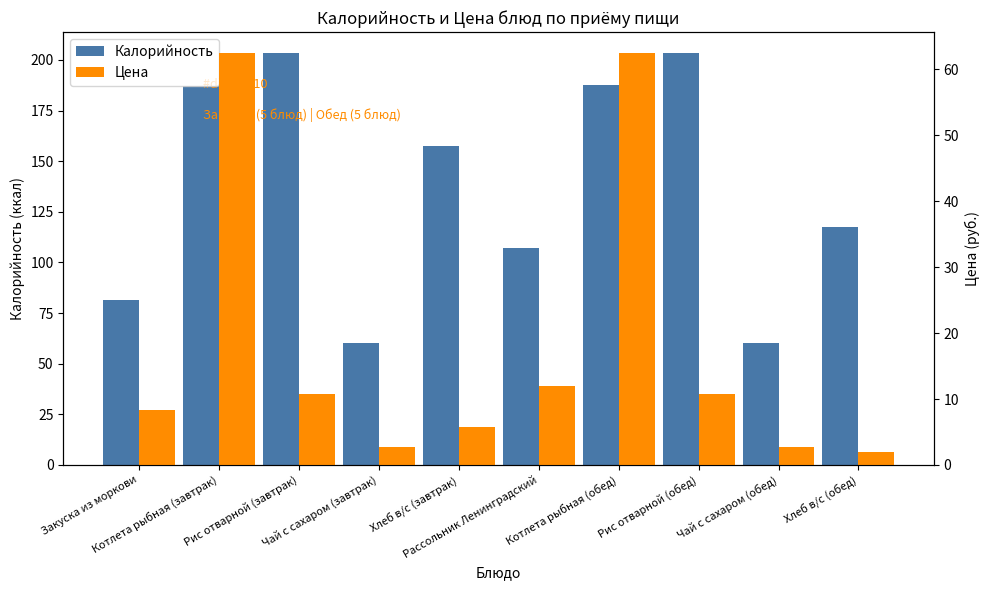

Is the value of Цена at Рис отварной (завтрак) greater than the value of Калорийность at Хлеб в/с (обед)?

No